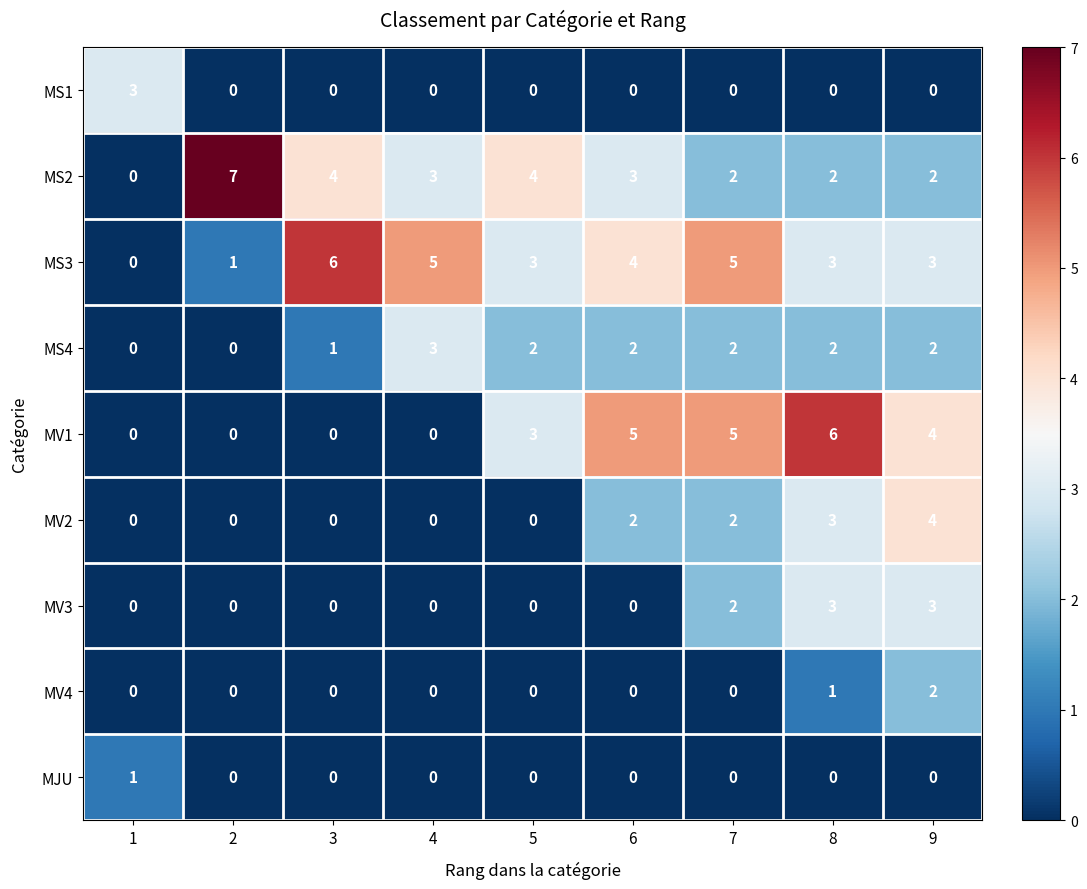

What is the highest value of the MV1 series?

6